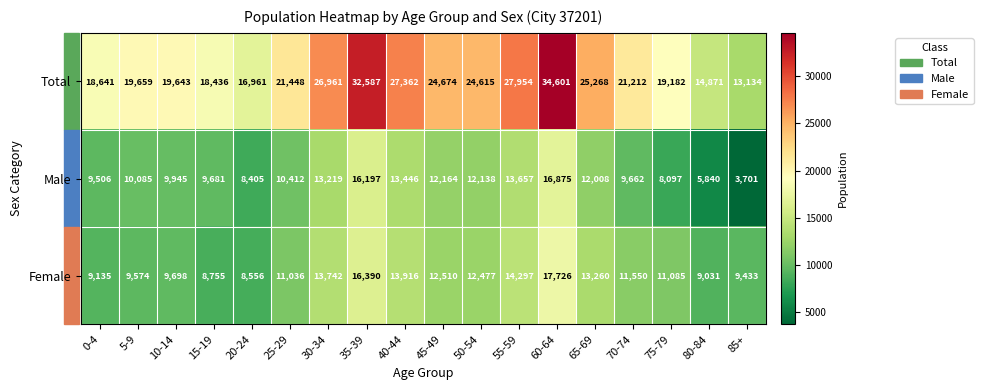

What is the difference between the second highest and second lowest values in the Male series?

10357